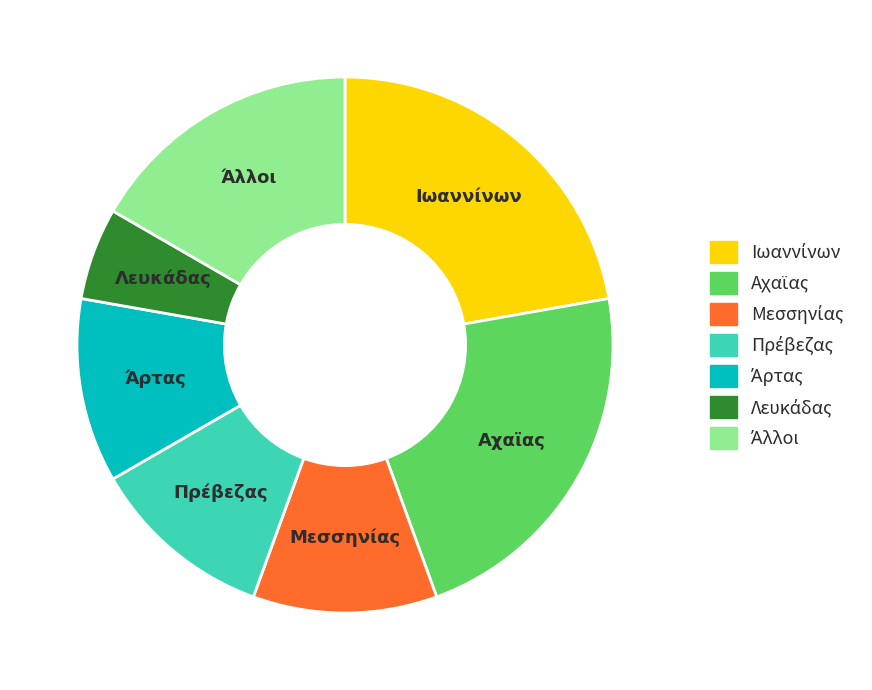

Is there any slice that represents more than half of the pie?

No